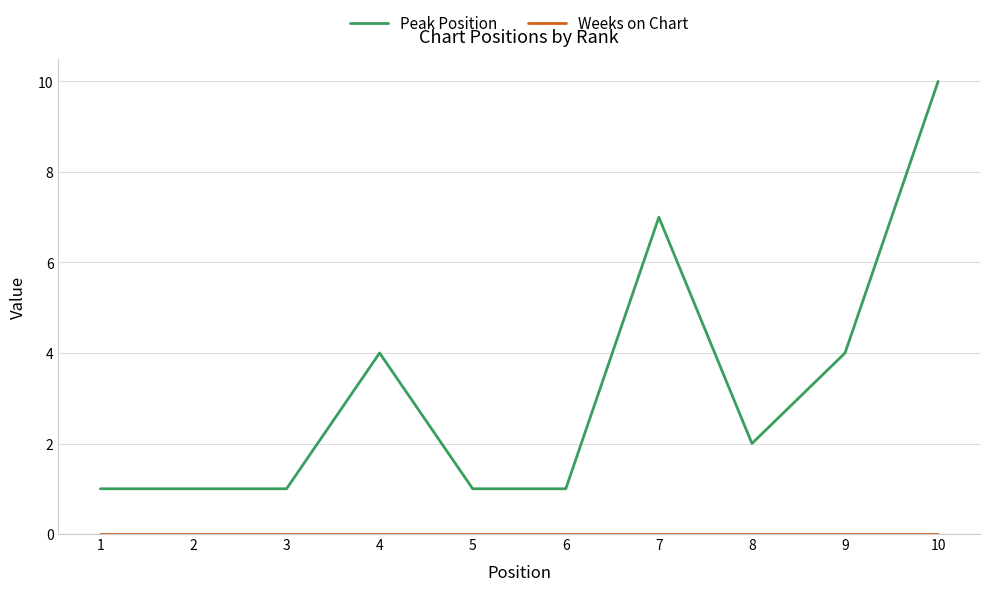

At which label does Peak Position first exceed 2?

4